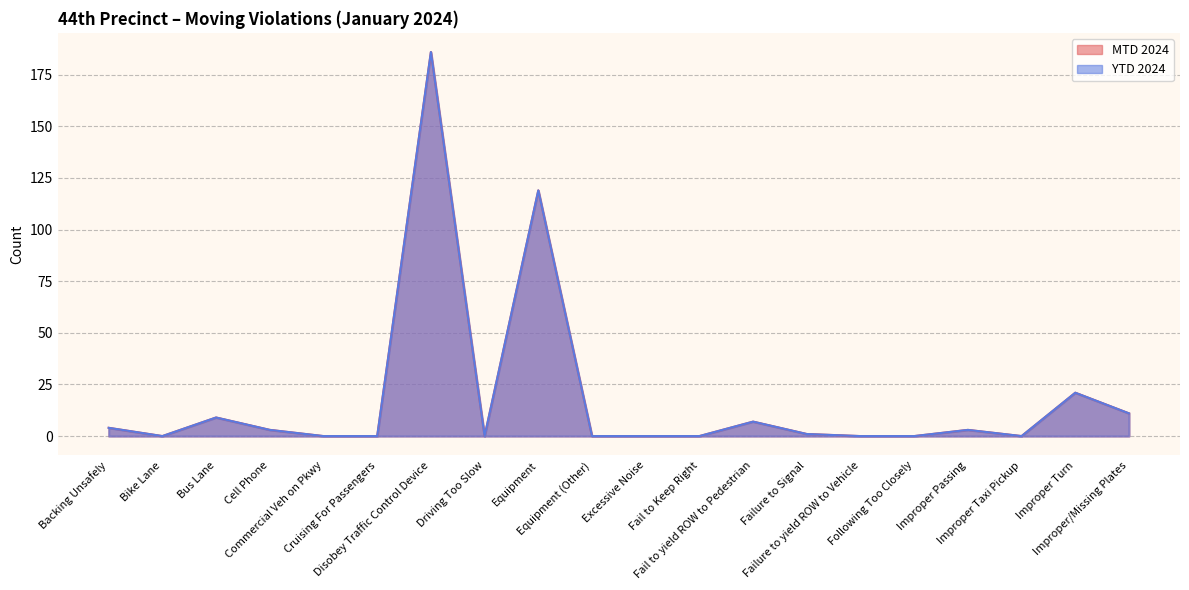

Where is the first local minimum for MTD 2024?

Bike Lane